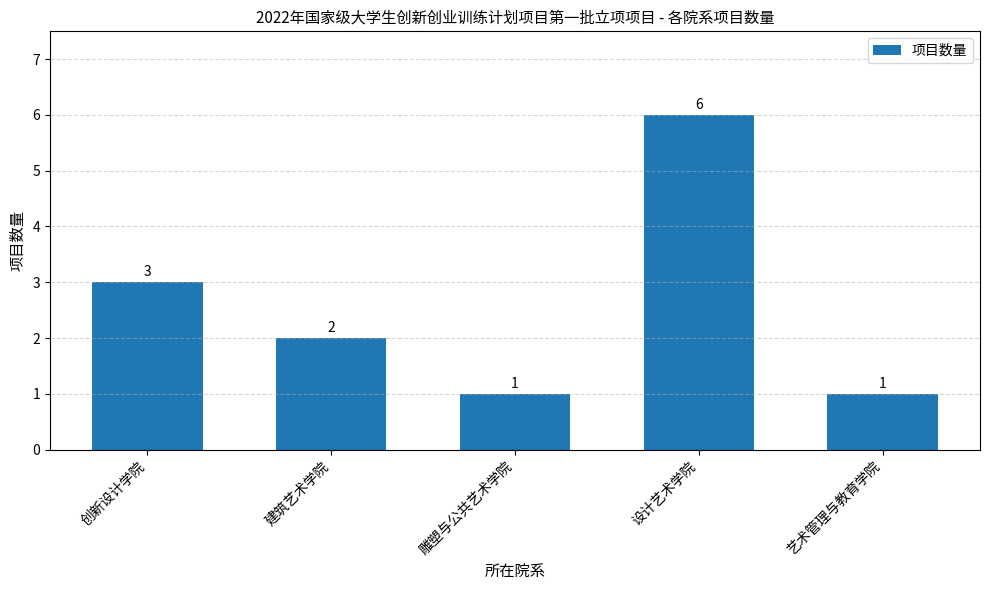

What is the difference between the values at 设计艺术学院 and 建筑艺术学院?

4